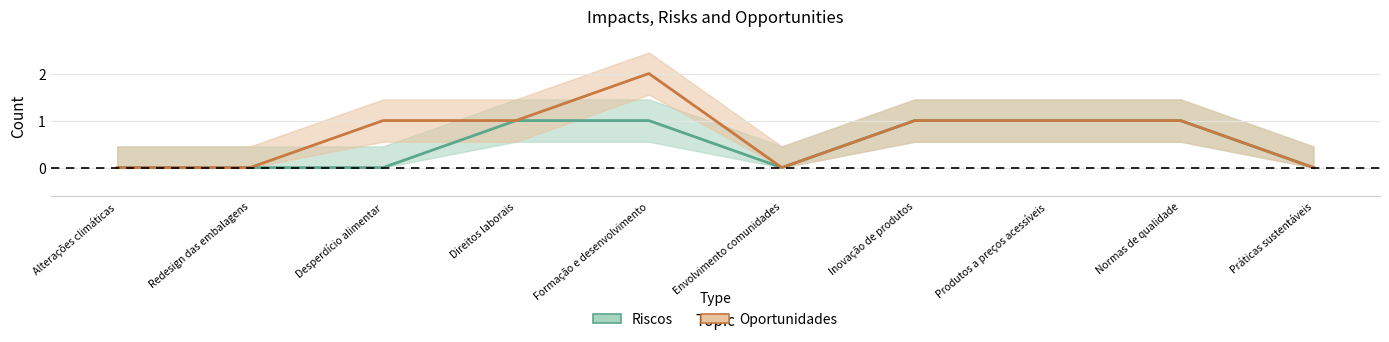

What is the label of the 2nd point from the right?

Normas de qualidade